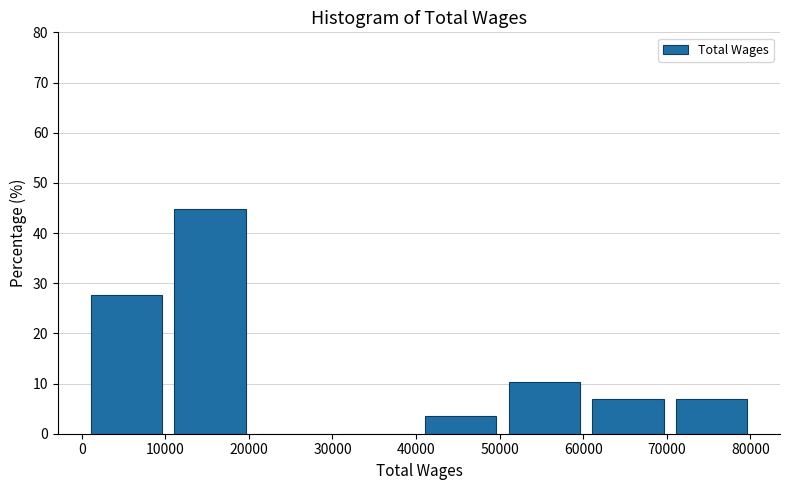

Which range on the x-axis has the tallest bar?

10000 to 20000